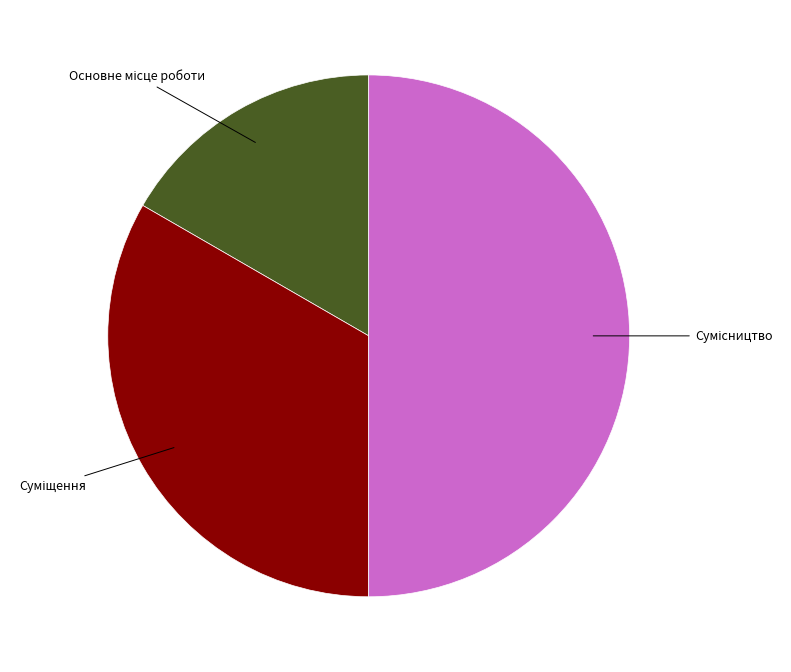

What is the smallest slice in the pie chart?

Основне місце роботи